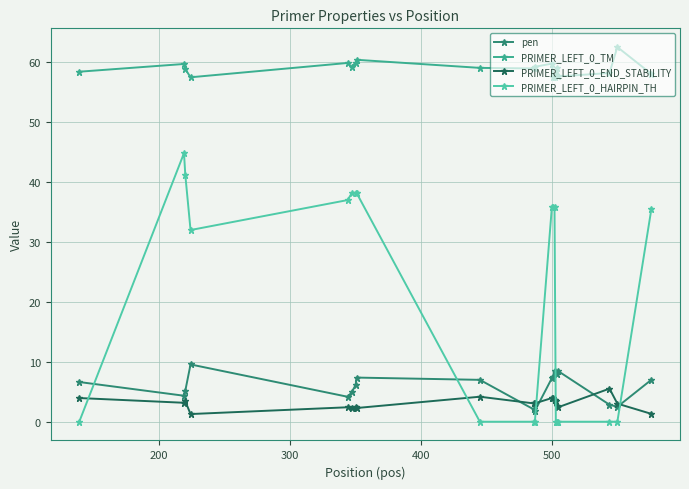

Which series has the largest total across all categories?

PRIMER_LEFT_0_TM